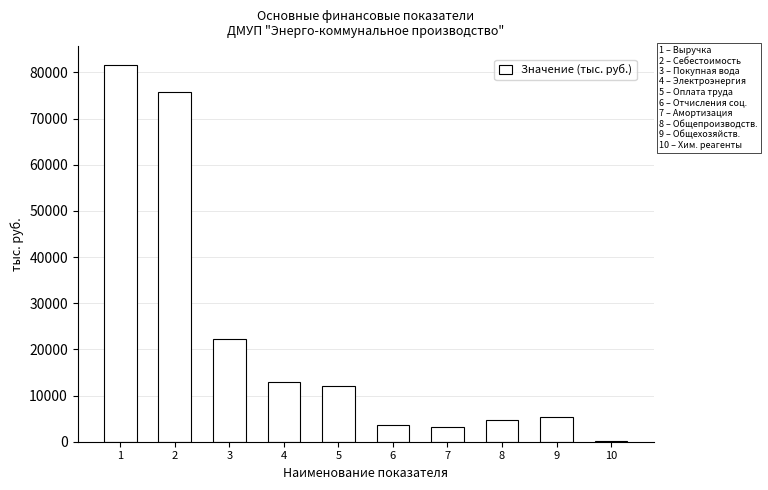

Is it true that the value at 2 is 37426.8?

False